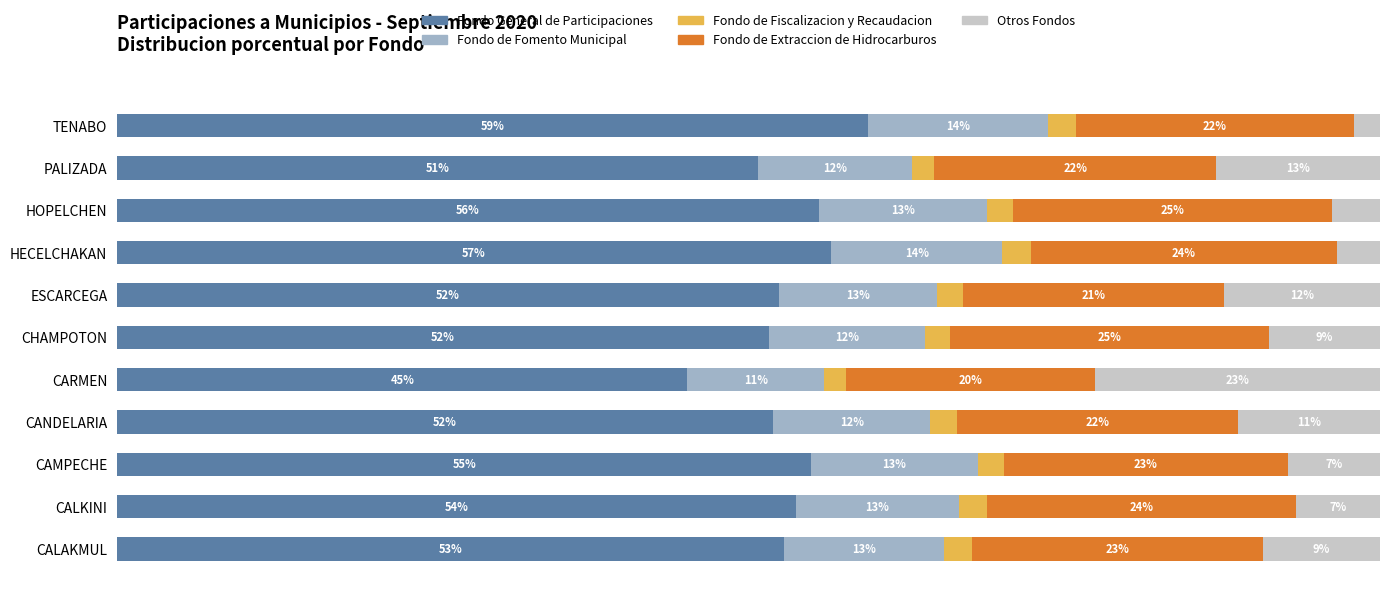

What are all the series names shown in the legend?

Fondo General de Participaciones, Fondo de Fomento Municipal, Fondo de Fiscalizacion y Recaudacion, Fondo de Extraccion de Hidrocarburos, Otros Fondos